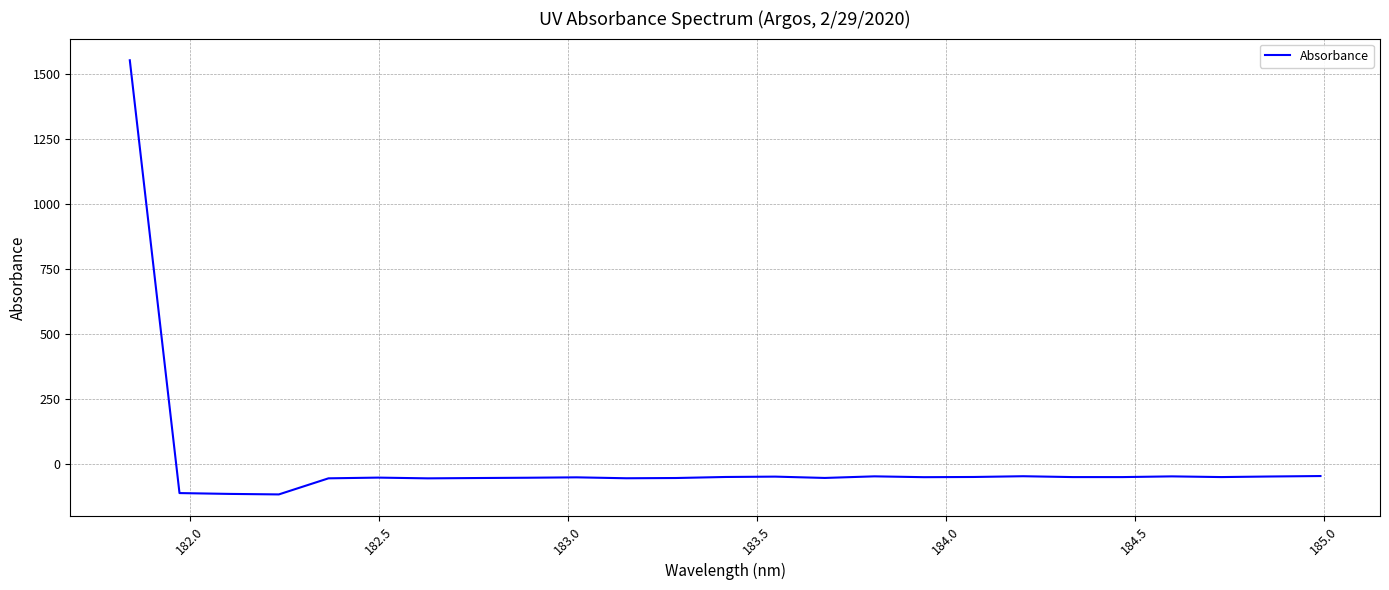

How many values are below zero?

24